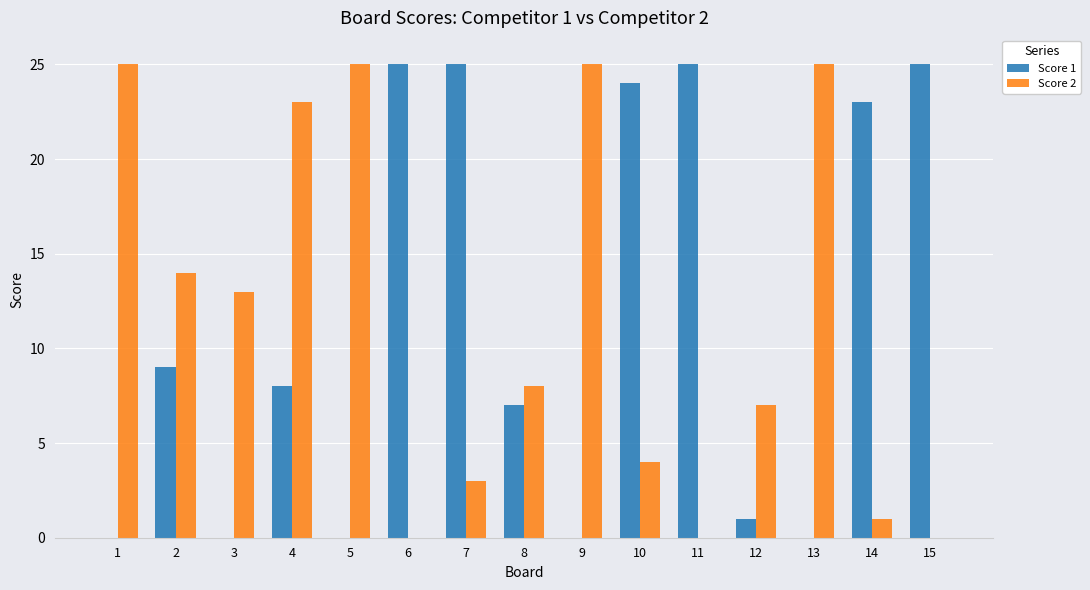

At which category is the sum across all series the highest?

4